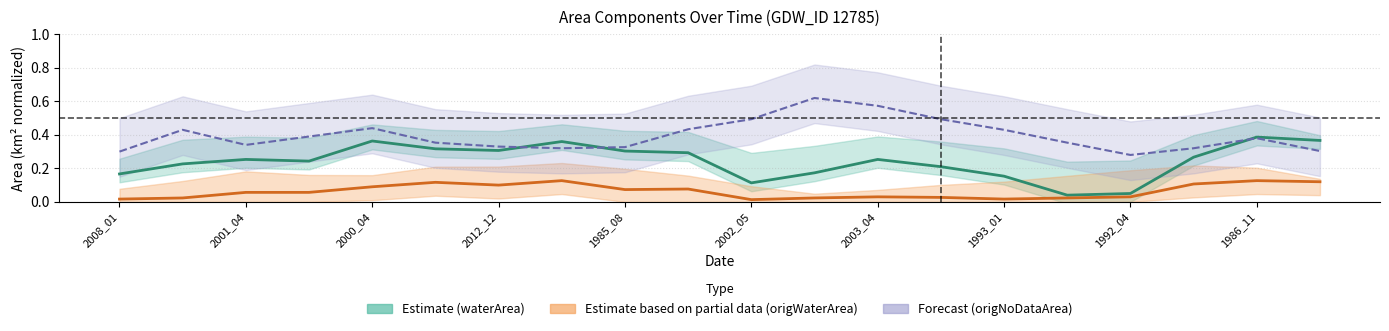

What is the difference between the maximum and minimum values in the origWaterArea_line series?

0.1